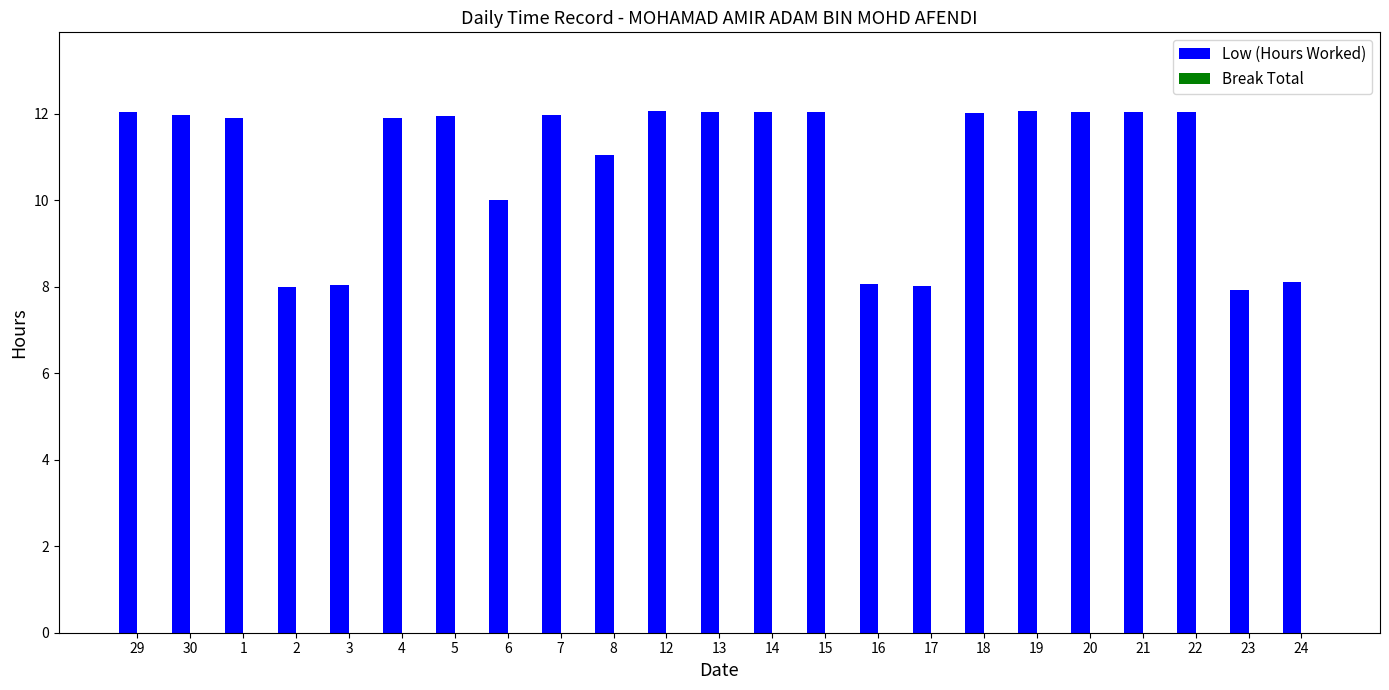

The chart shows a value of 16.4 at 8. True or false?

False